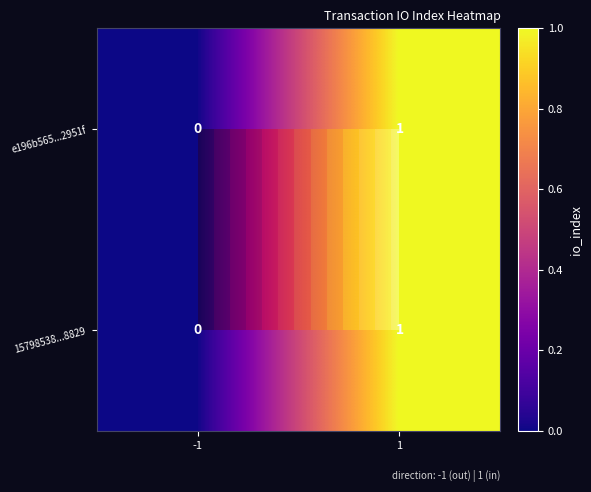

True or false: 15798538...8829 has a value of 1 at 1.

False